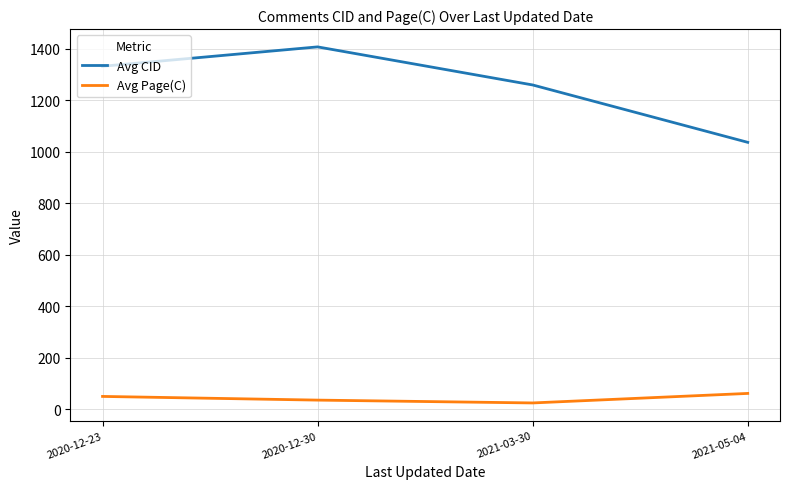

True or false: Avg Page(C) and Avg CID cross at least once.

False